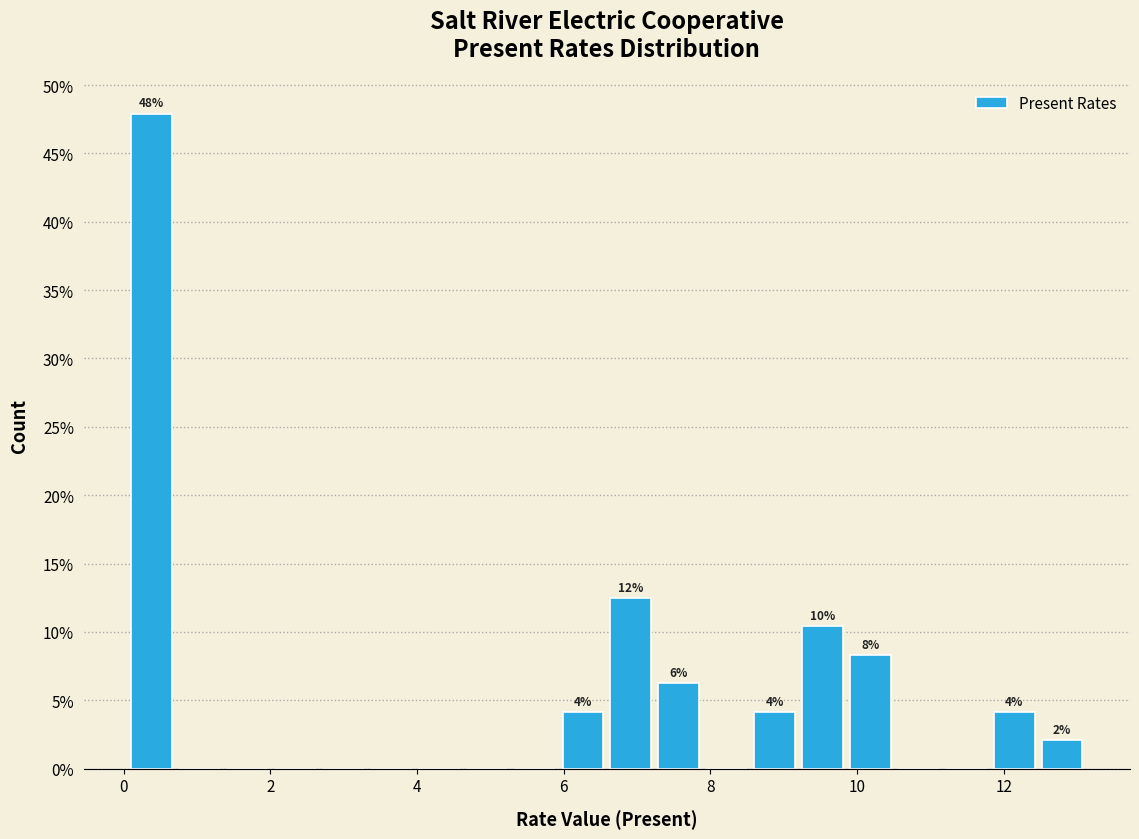

Read against the x-axis, roughly where is the centre of the tallest bar?

0.4